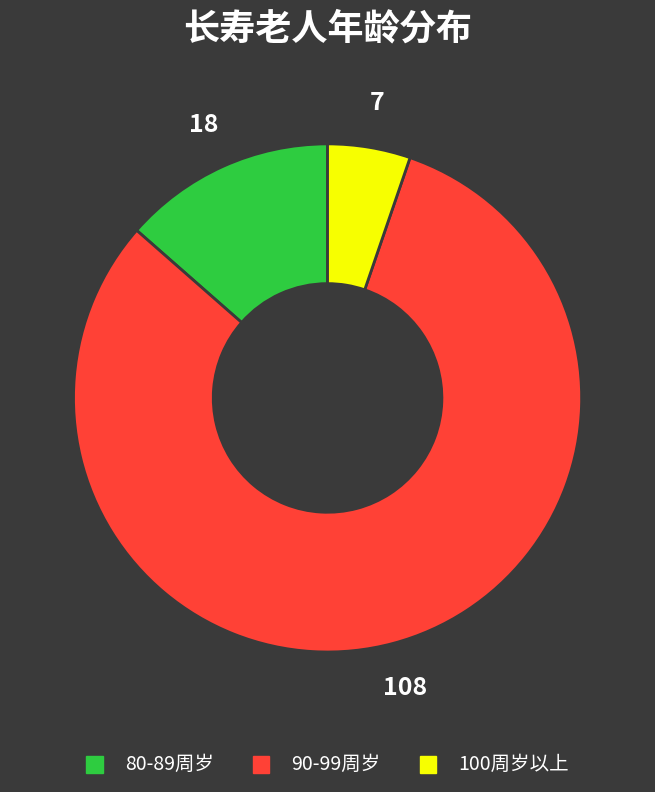

Rank the categories by value from lowest to highest.

100周岁以上, 80-89周岁, 90-99周岁